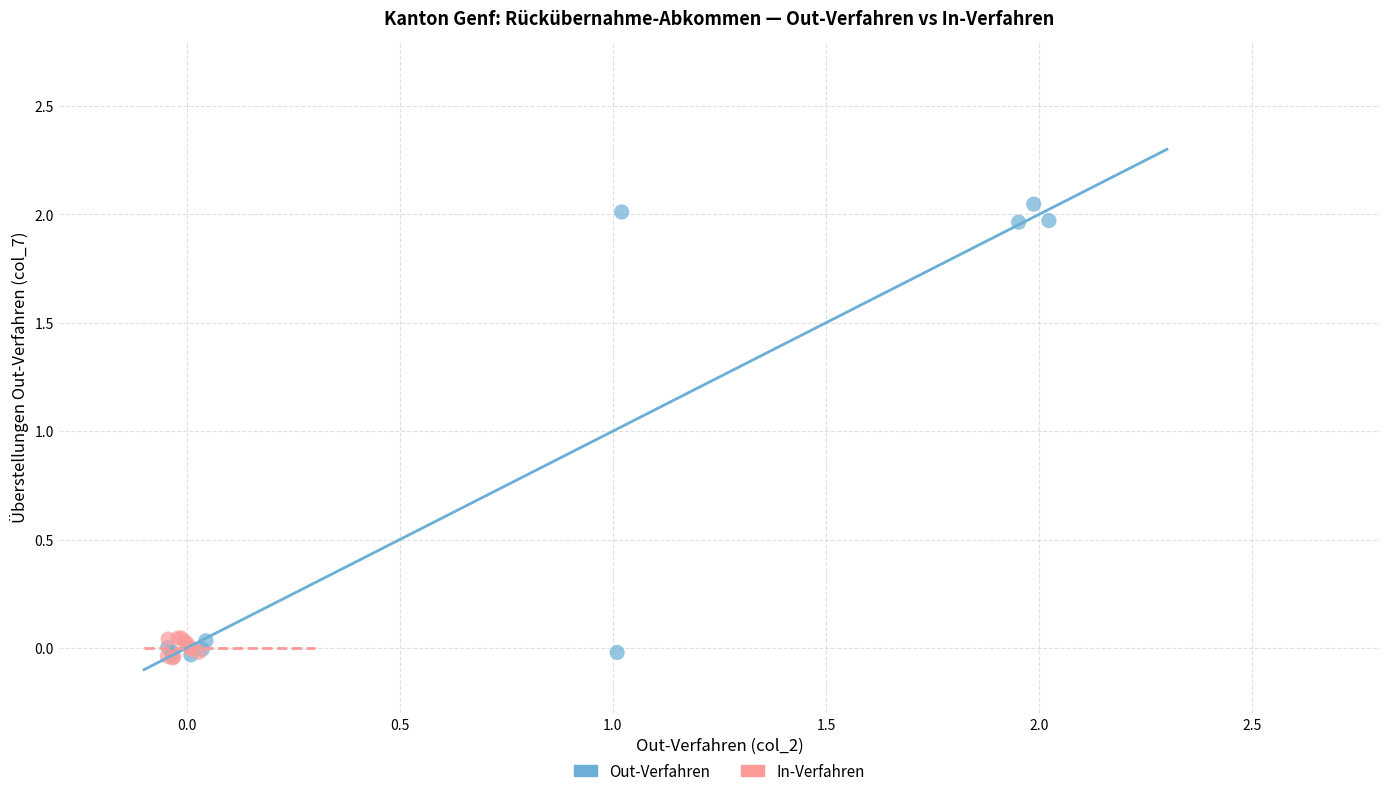

Which series has the widest spread of Y values?

Out-Verfahren